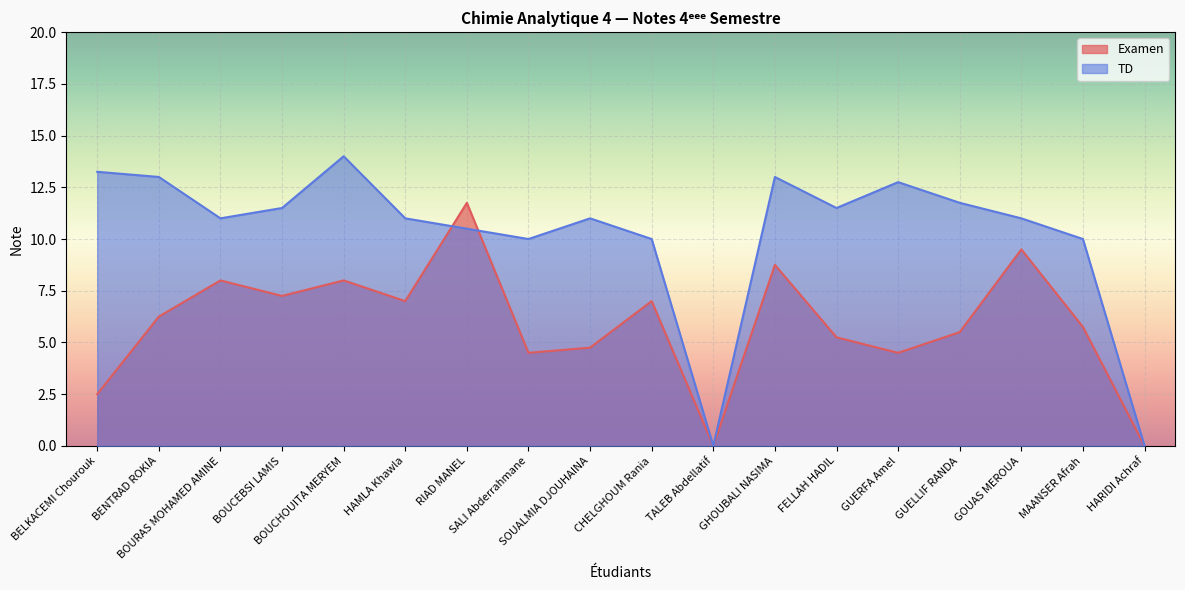

Is the value of TD at BOUCEBSI LAMIS greater than the value of Examen at BELKACEMI Chourouk?

Yes